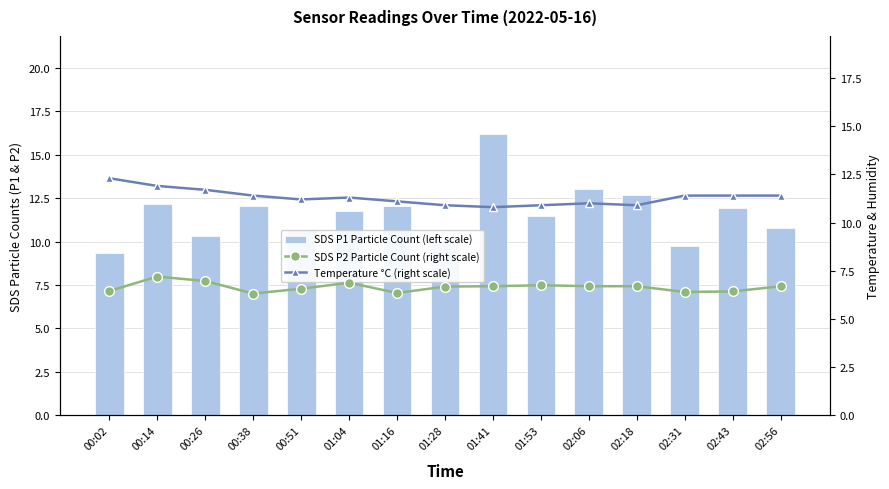

What is the greatest value displayed?

16.2